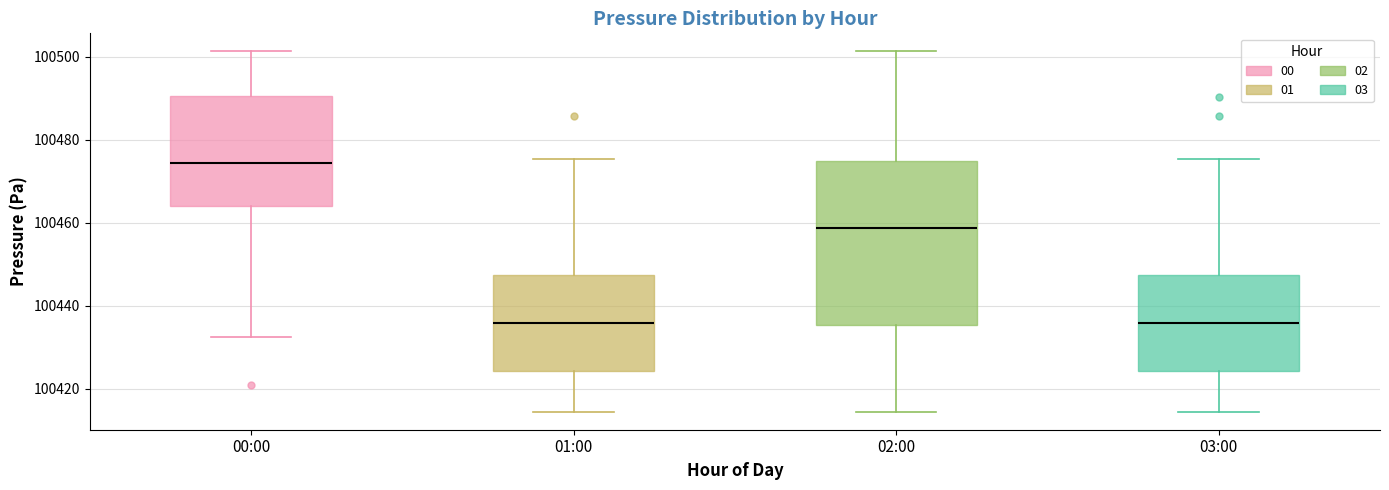

Where does the upper whisker of the box for 02:00 end on the y-axis? The values are not printed on the chart, so give them approximately, as read against the axis.

100502